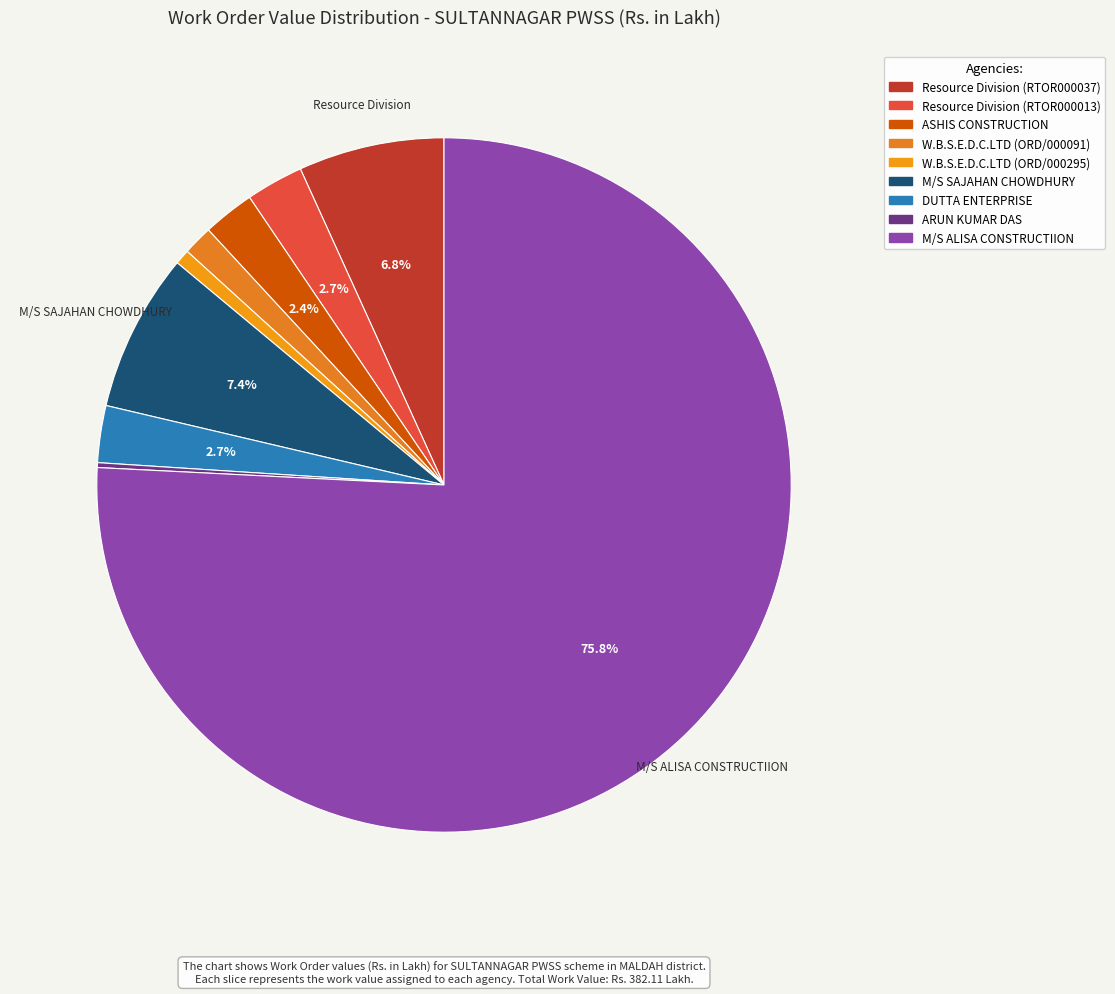

To the nearest percent, what portion does Resource Division (RTOR000037) represent?

7%